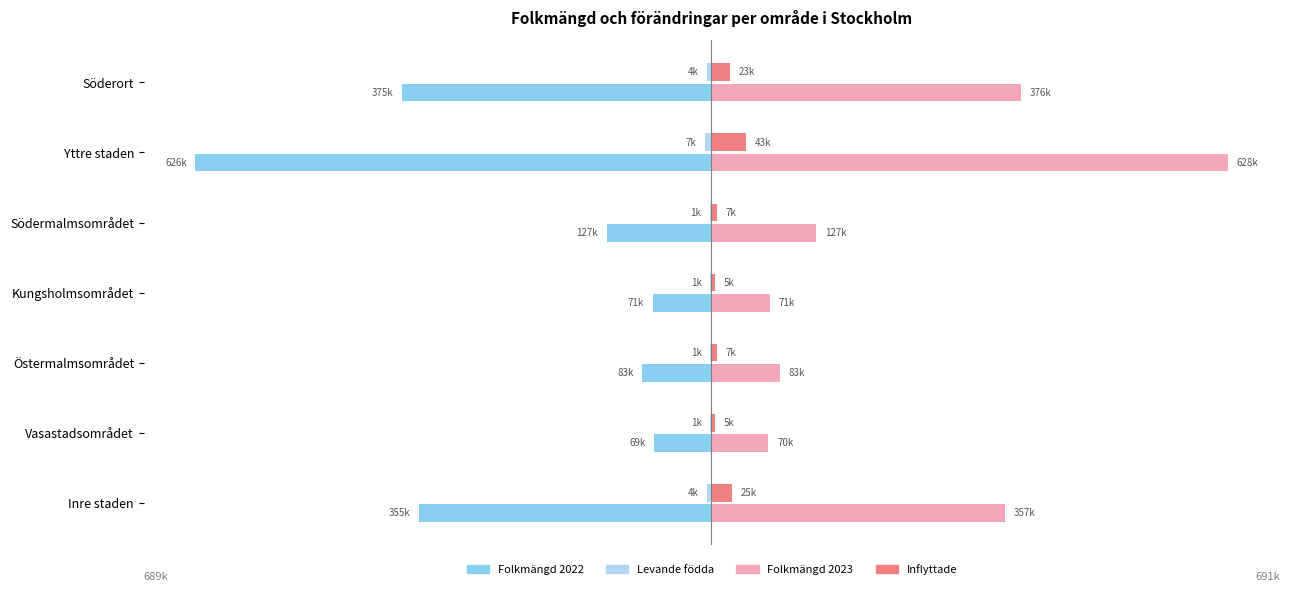

Does the chart contain any negative values?

Yes